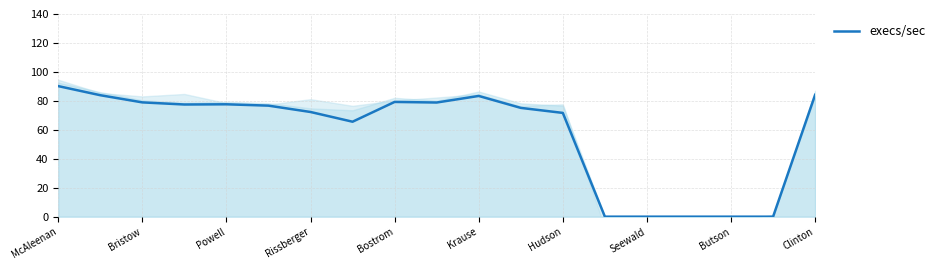

Is it true that execs/sec equals 71.7 at Hudson?

True